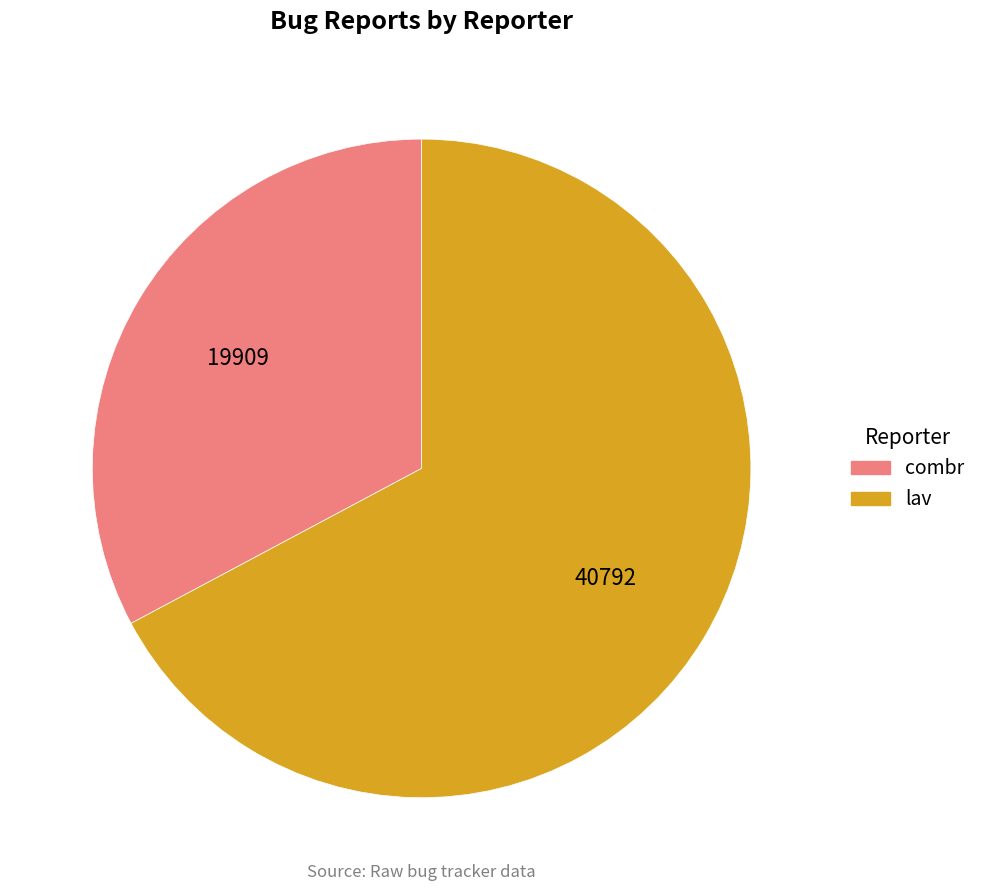

What is the majority slice?

lav